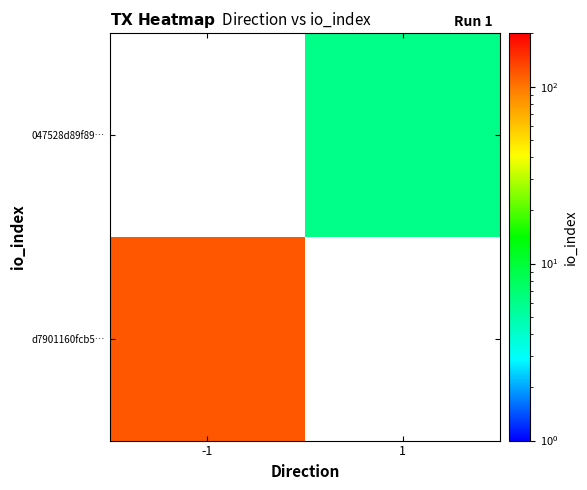

At which category does the chart reach its minimum across all series?

1